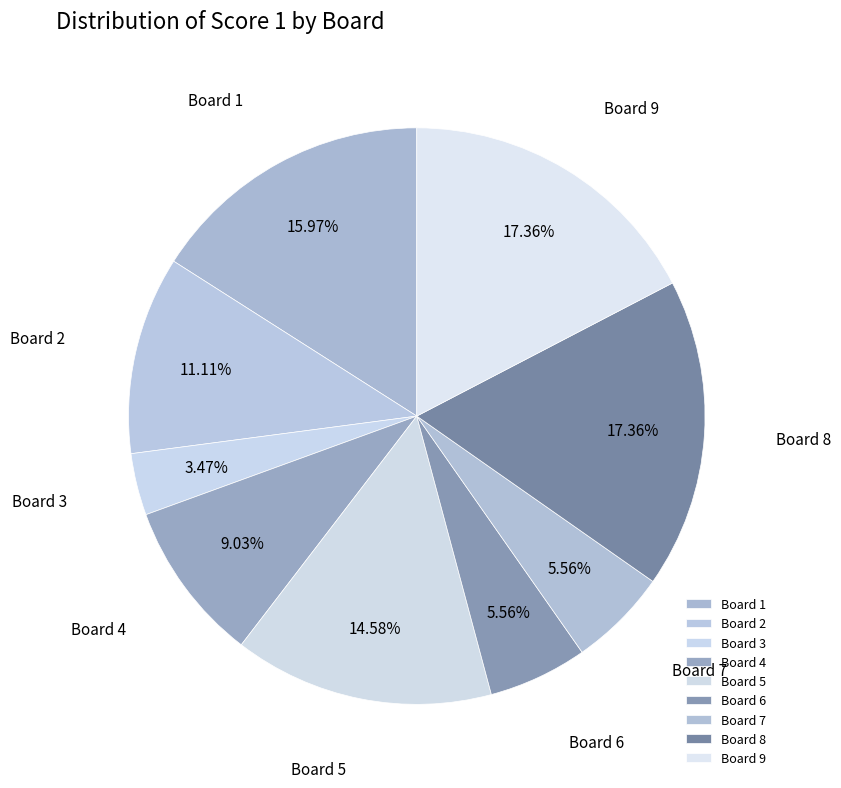

Is there any slice that represents more than half of the pie?

No